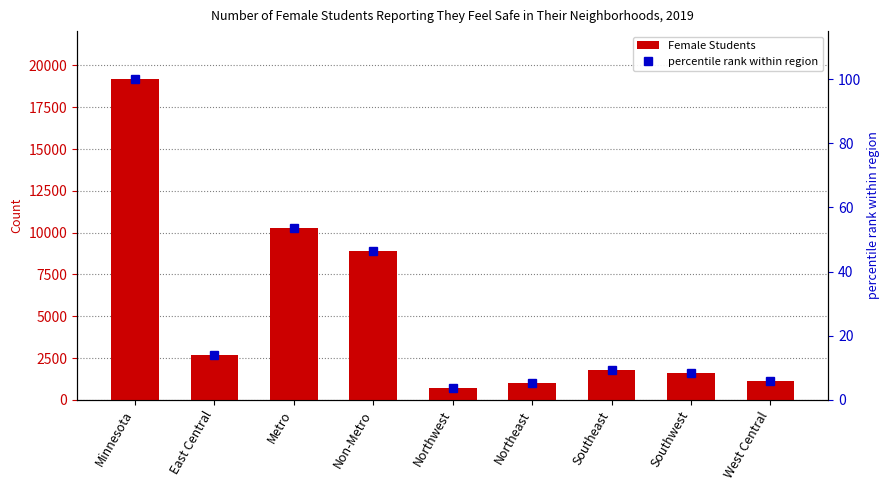

Rank the series at Non-Metro from highest to lowest value.

Female Students, percentile rank within region